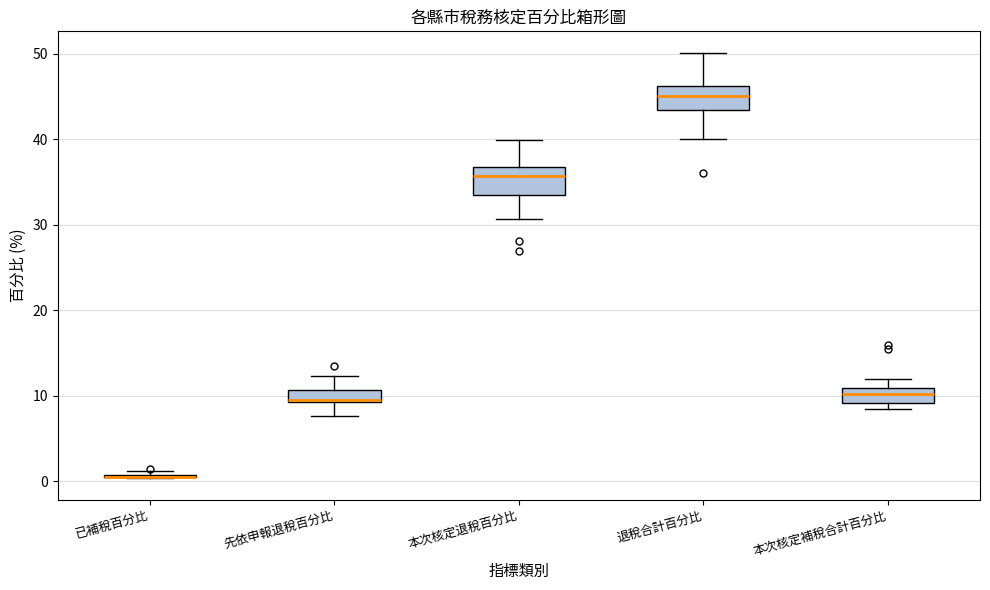

Where does the median line of the box for 先依申報退稅百分比 sit on the y-axis? The values are not printed on the chart, so give them approximately, as read against the axis.

10